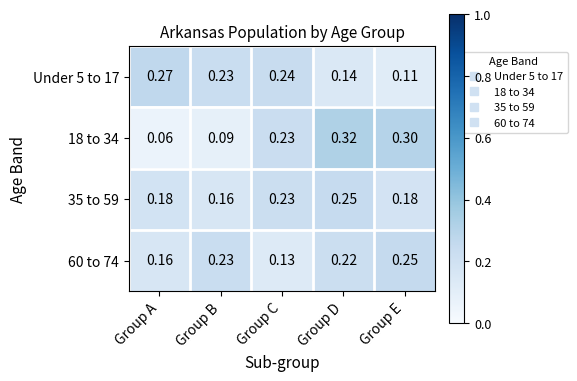

At which category does the chart reach its minimum across all series?

Group A